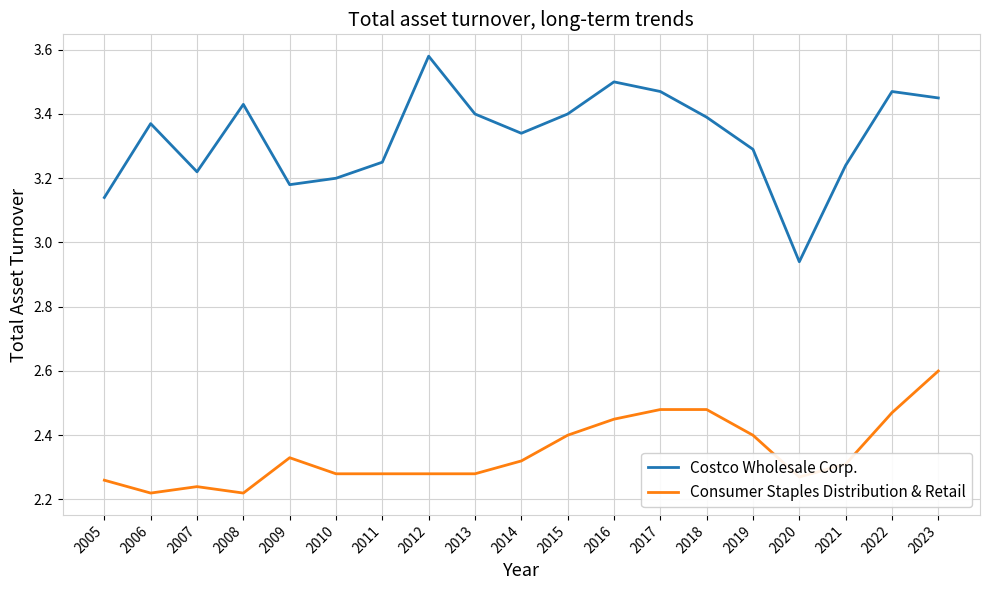

True or false: Consumer Staples Distribution & Retail and Costco Wholesale Corp. cross at least once.

False